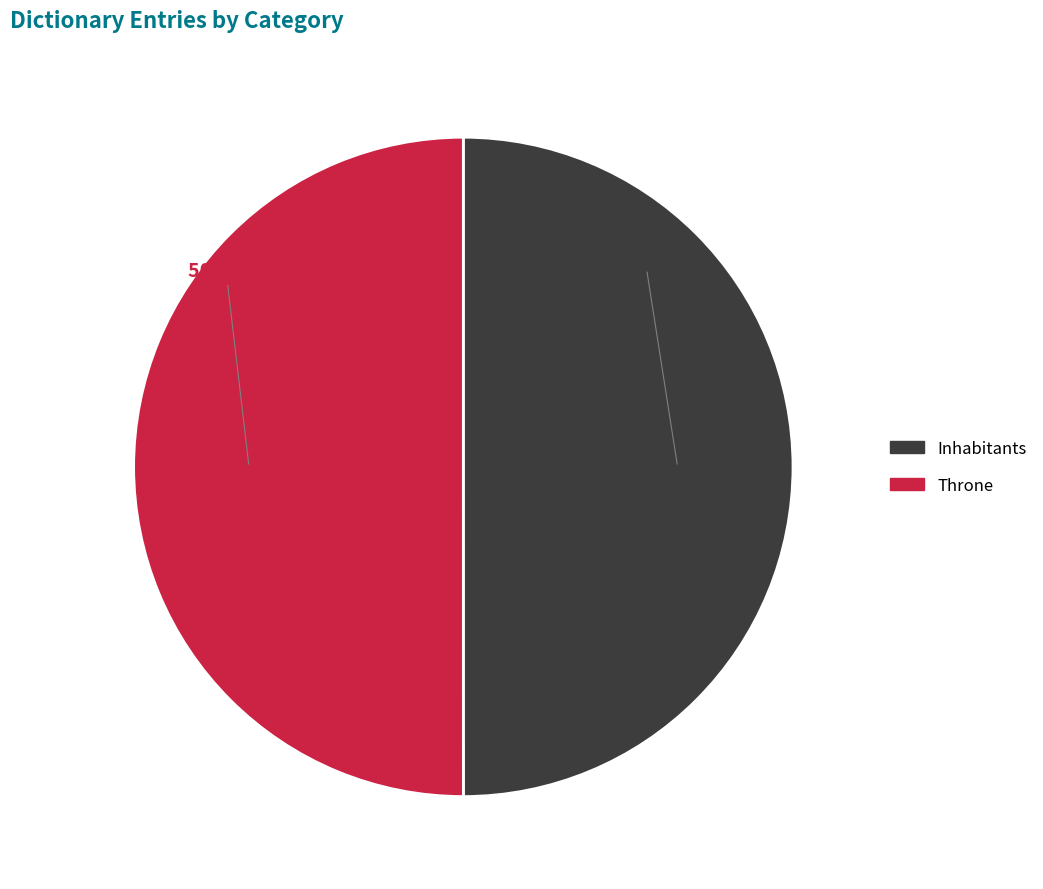

What is the ratio of the value at Throne to the value at Inhabitants?

1.0